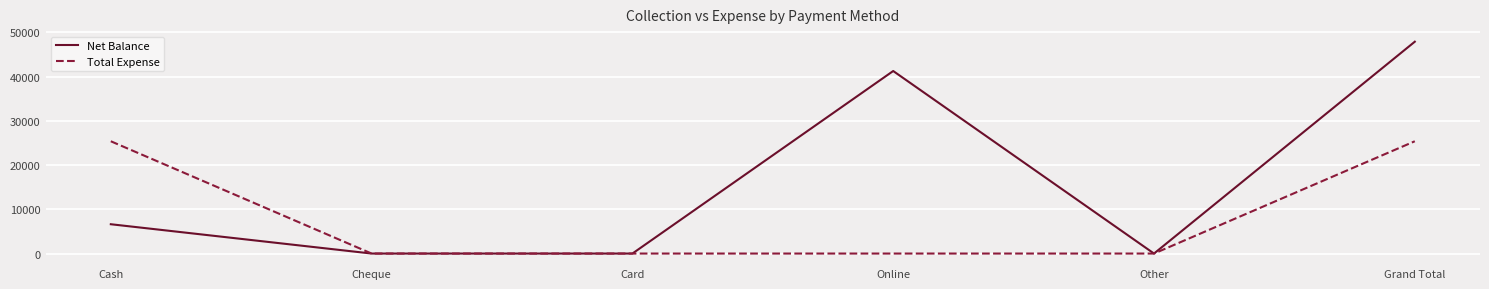

What are all the series names shown in the legend?

Net Balance, Total Expense